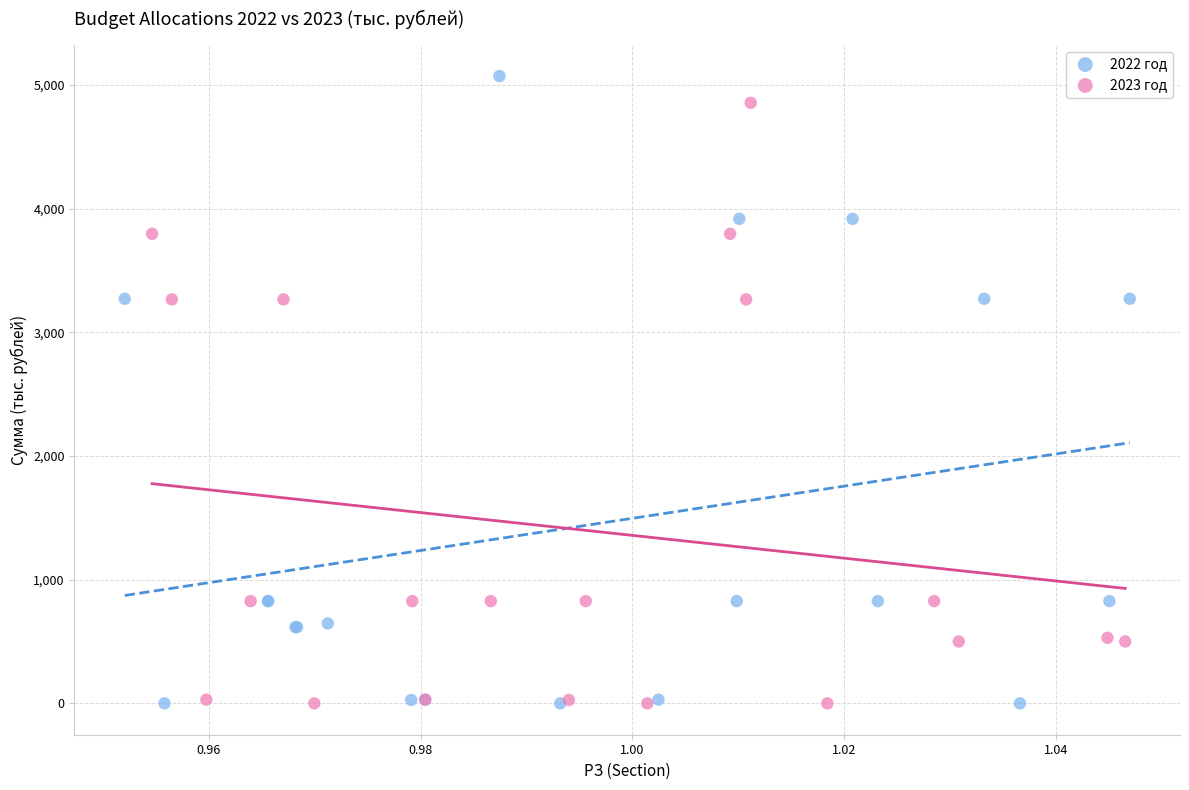

Which series has the widest spread of Y values?

2022 год